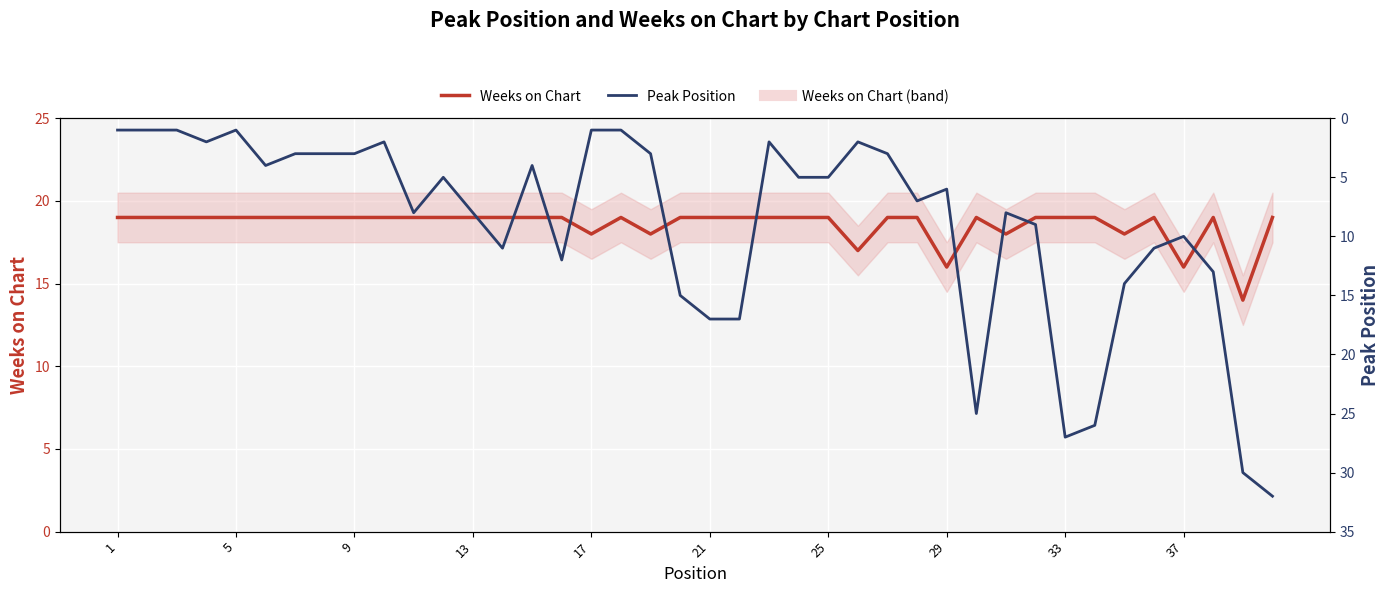

At which label does Peak Position reach its minimum?

1